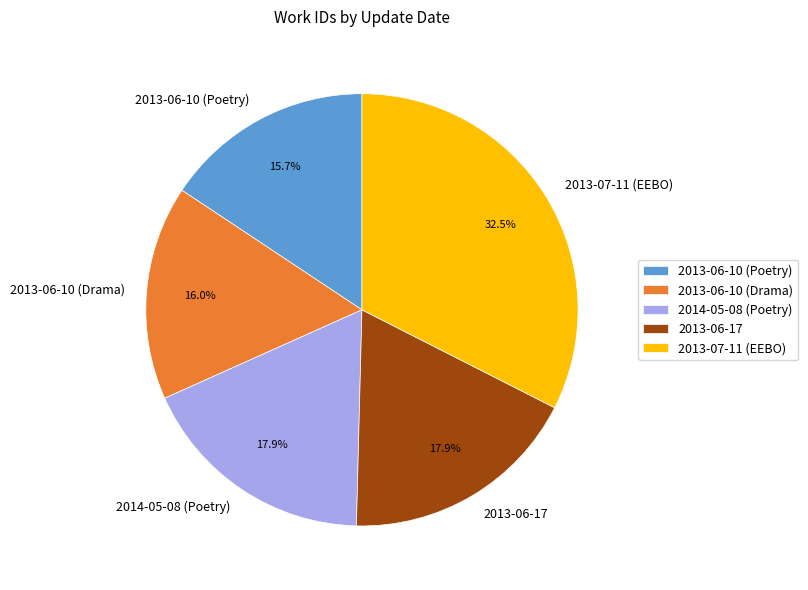

What is the largest slice in the pie chart?

2013-07-11 (EEBO)